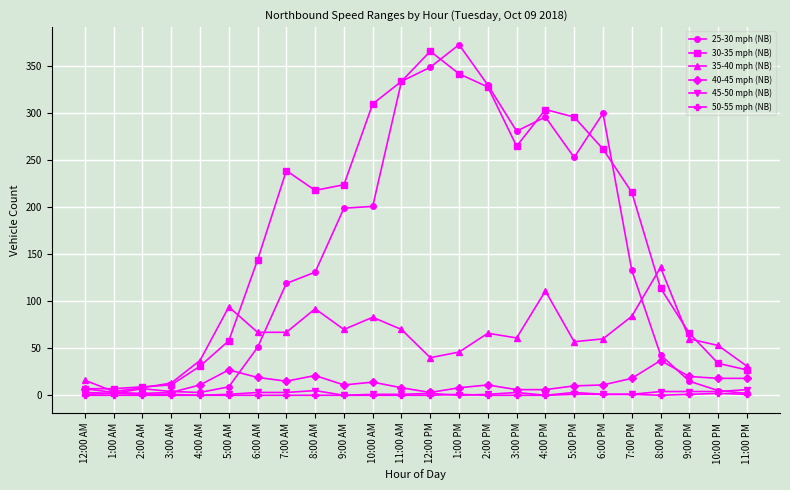

Which series changed the most between 1:00 AM and 9:00 PM?

30-35 mph (NB)